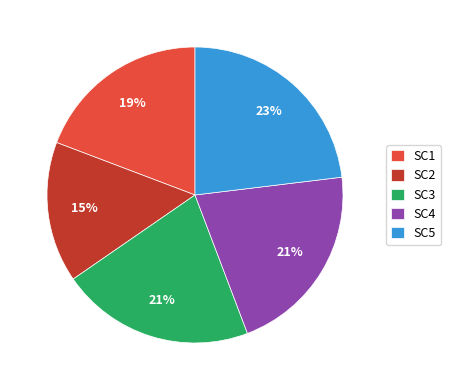

Is SC3 the majority of the pie?

No